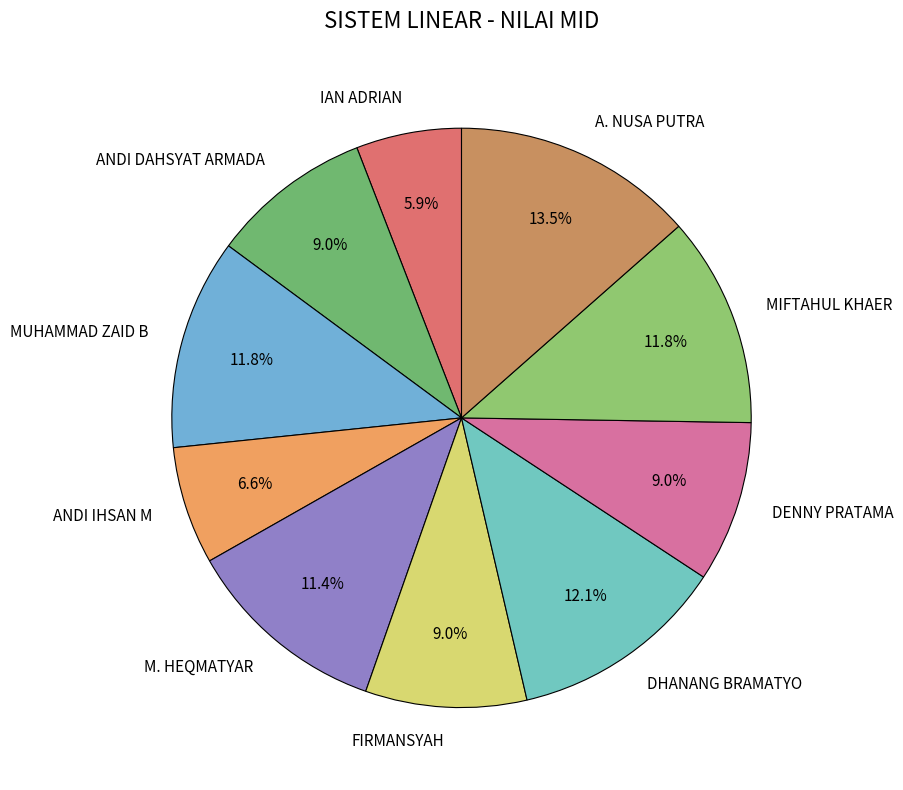

True or false: DENNY PRATAMA accounts for 17% of the total.

False